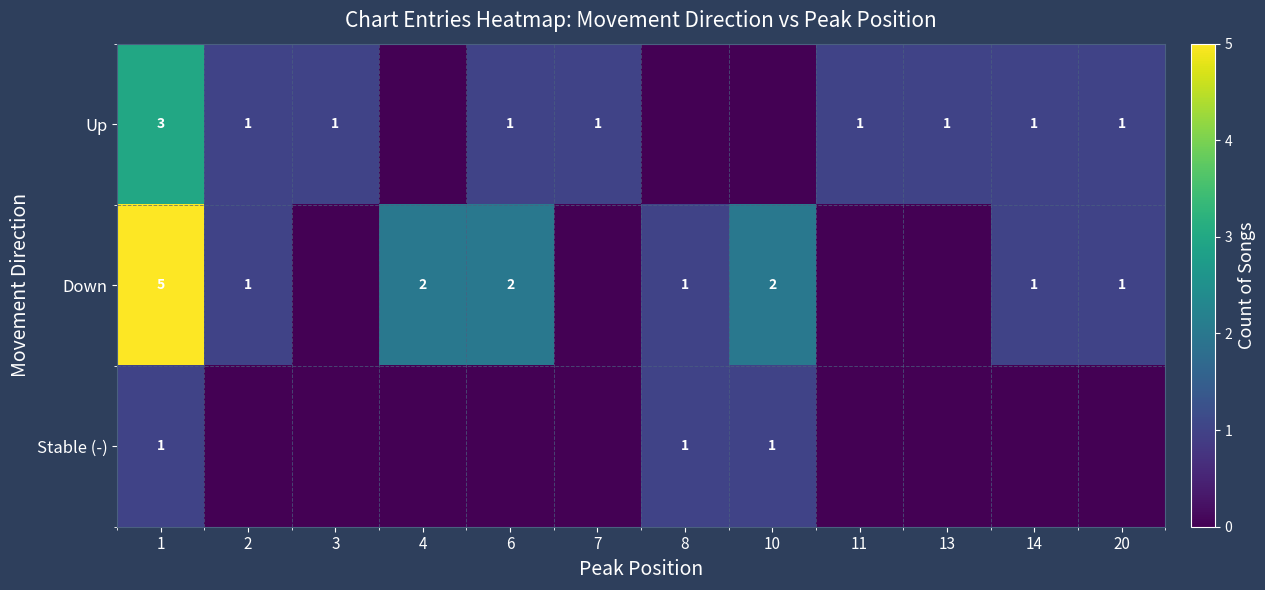

The value of Down at 1 is 7. True or false?

False